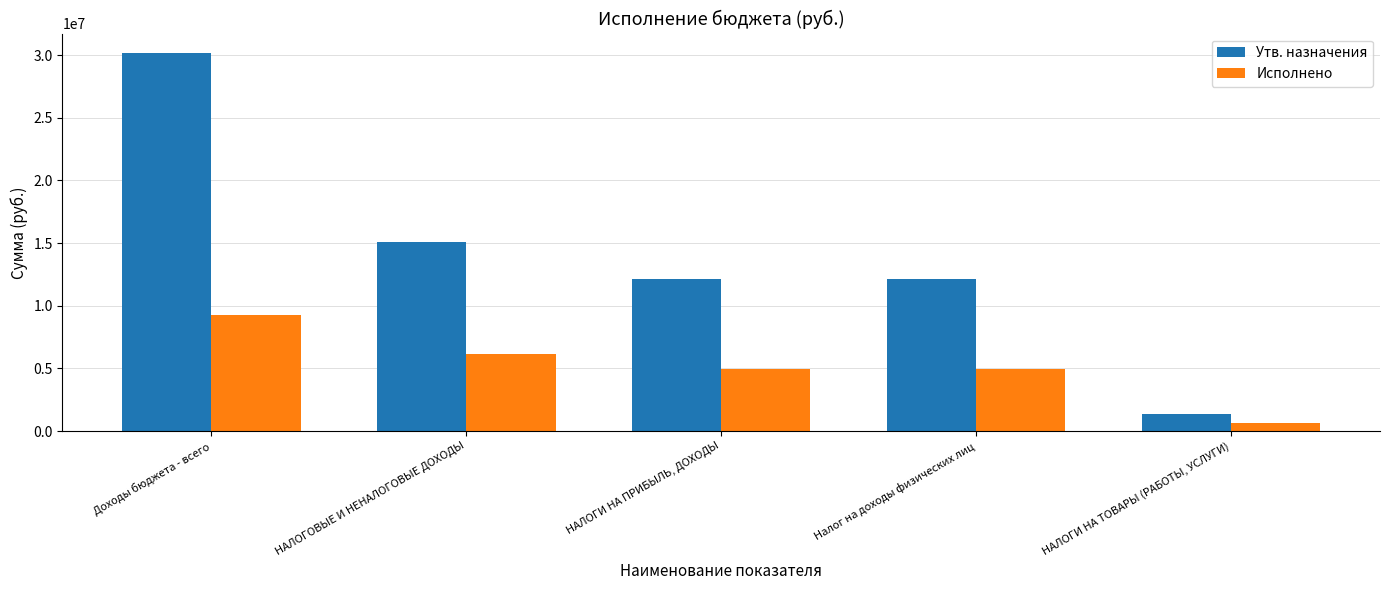

At how many categories does at least one series exceed 15790637?

1